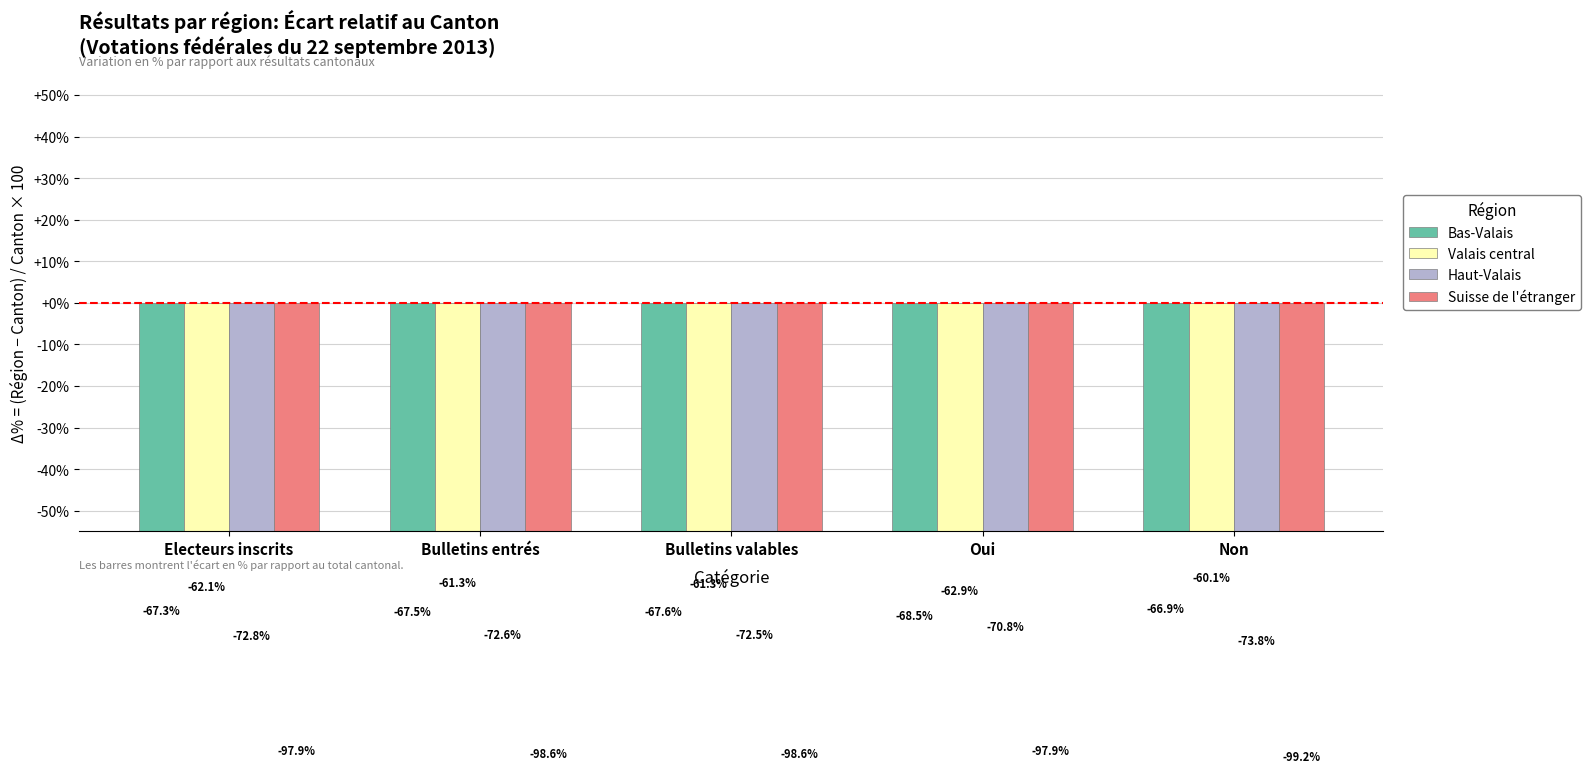

Is it true that Haut-Valais equals -72.8 at Electeurs inscrits?

True